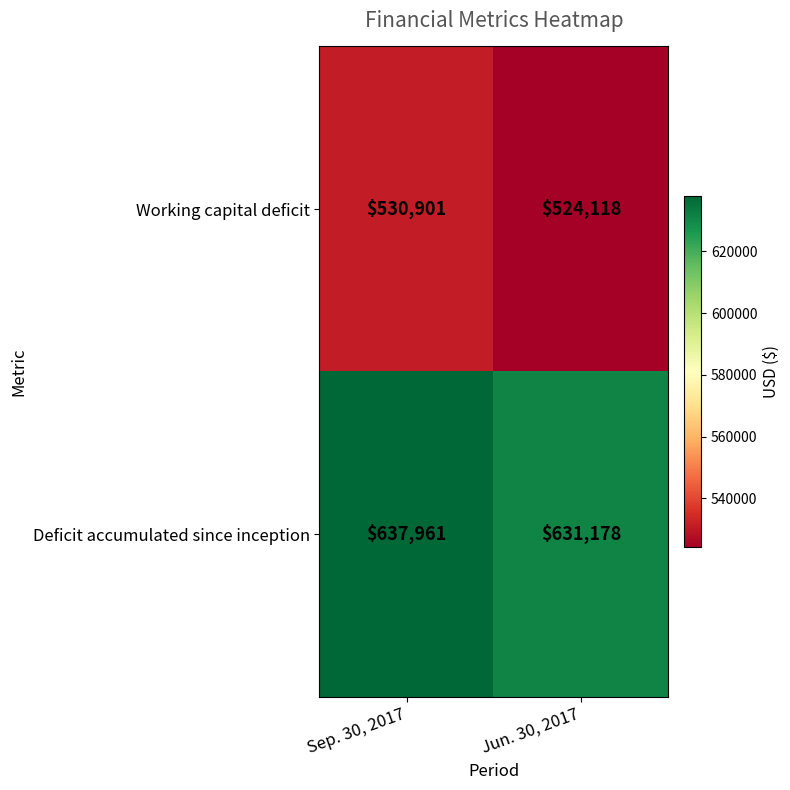

Is it true that Working capital deficit equals 530901 at Sep. 30, 2017?

True